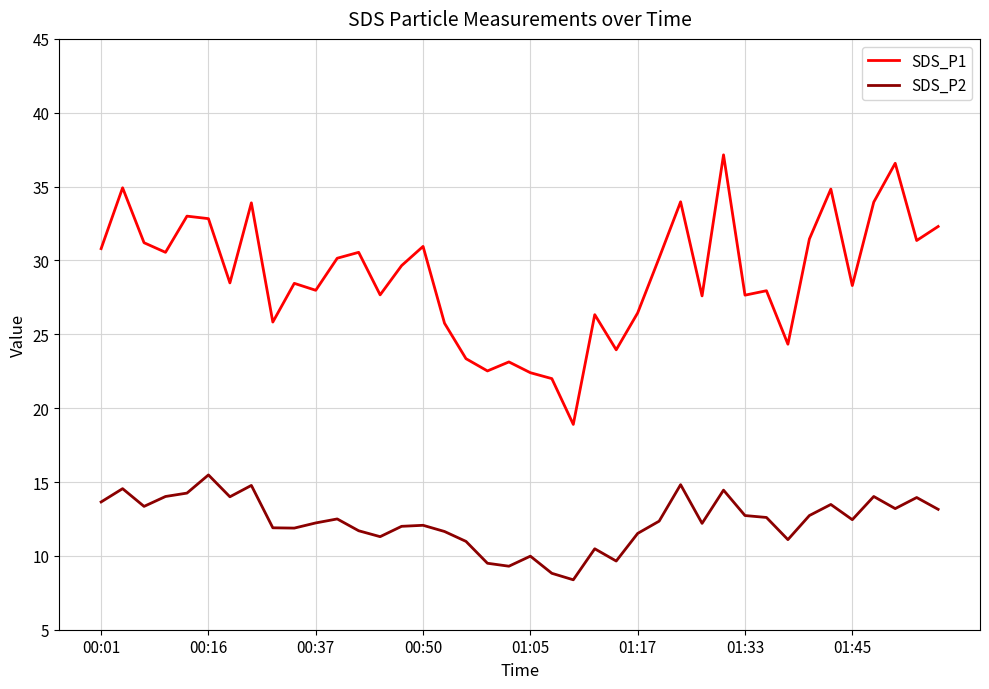

Which series has the largest total across all categories?

SDS_P1